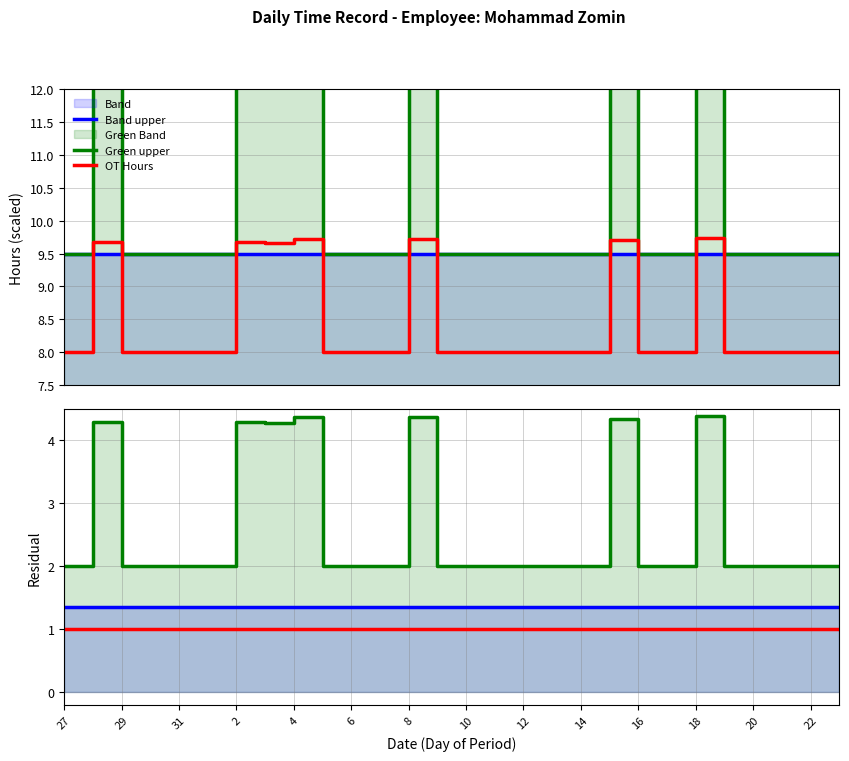

Which series has the largest range (max minus min)?

Green upper